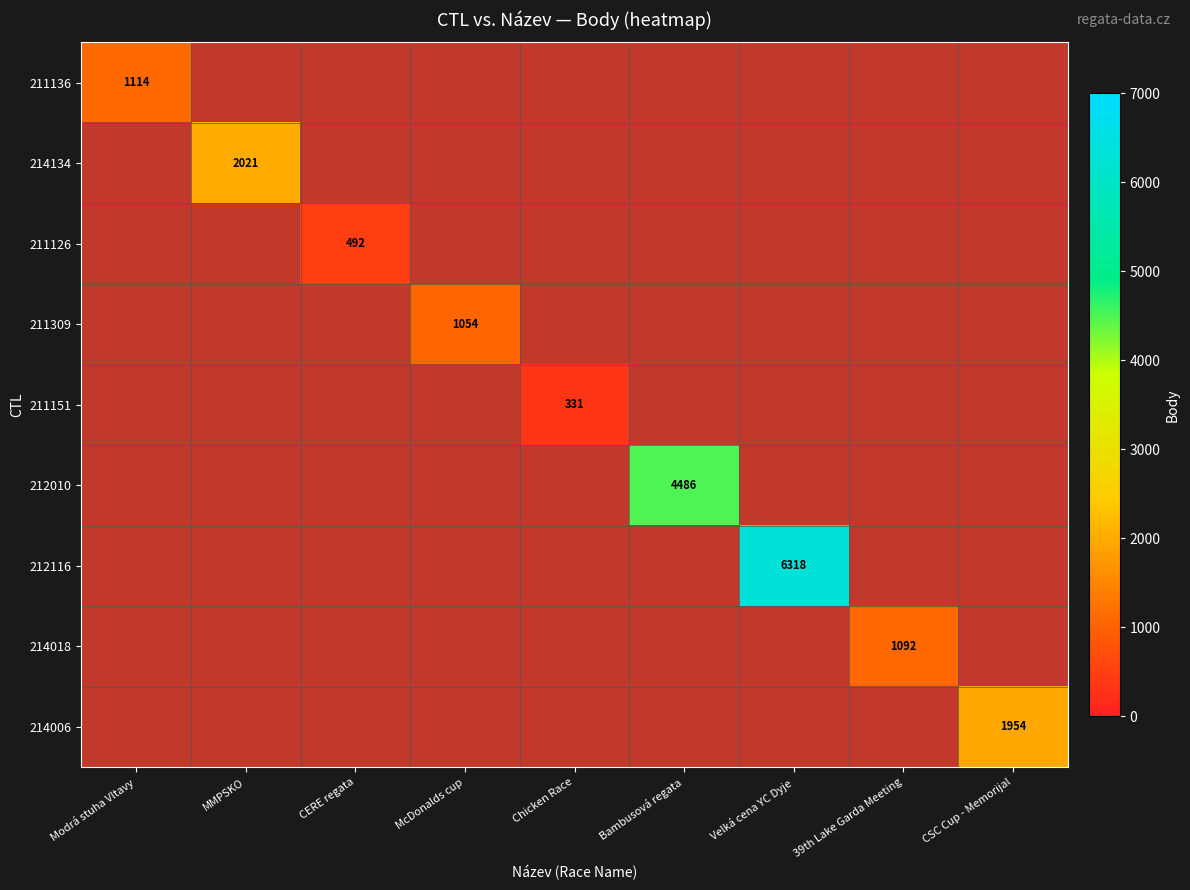

Count the number of categories in the chart.

9